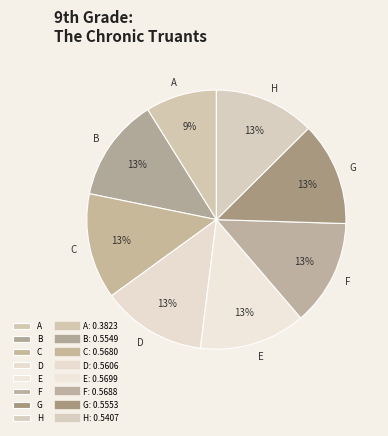

To the nearest percent, what is the difference between the largest and smallest slice percentages?

4%